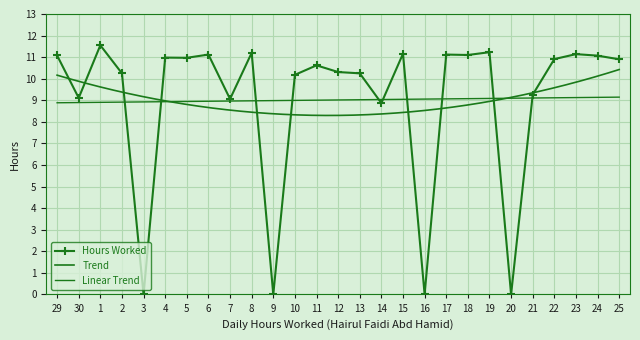

Reading right to left, transcribe all the data shown in this chart.

10.9	11.1	11.1	10.9	9.3	0.0	11.2	11.1	11.1	0.0	11.2	8.9	10.2	10.3	10.6	10.2	0.0	11.2	9.1	11.1	11.0	11.0	0.0	10.2	11.6	9.1	11.1